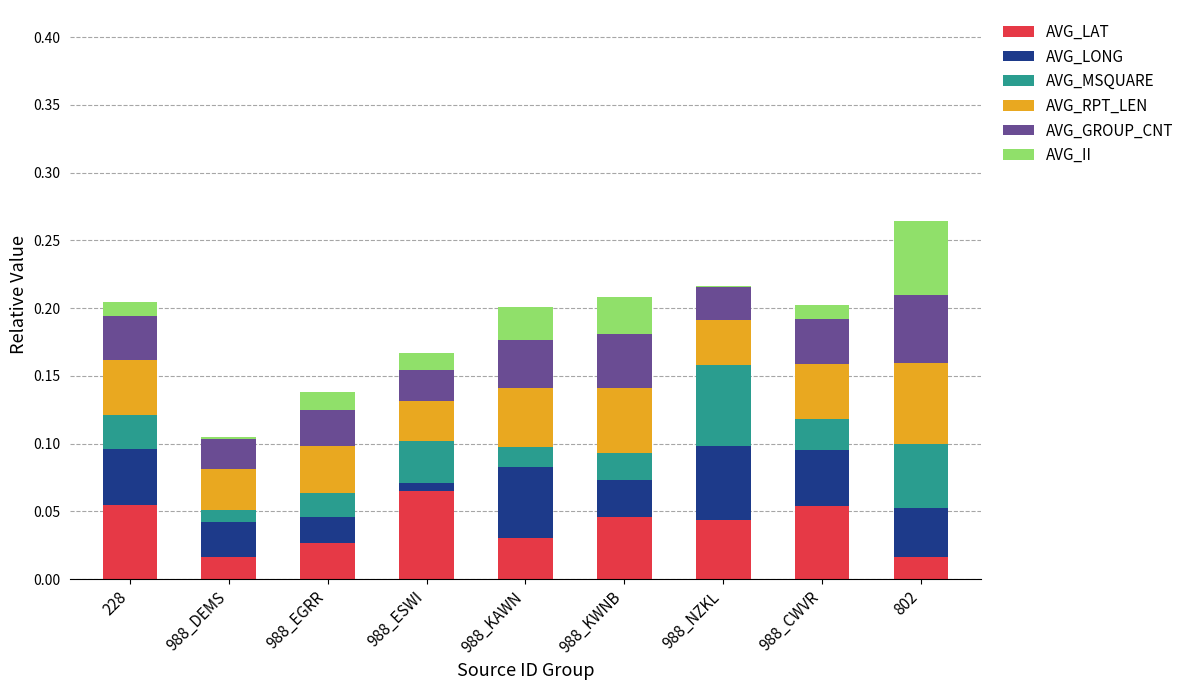

Does the chart contain stacked bars?

Yes